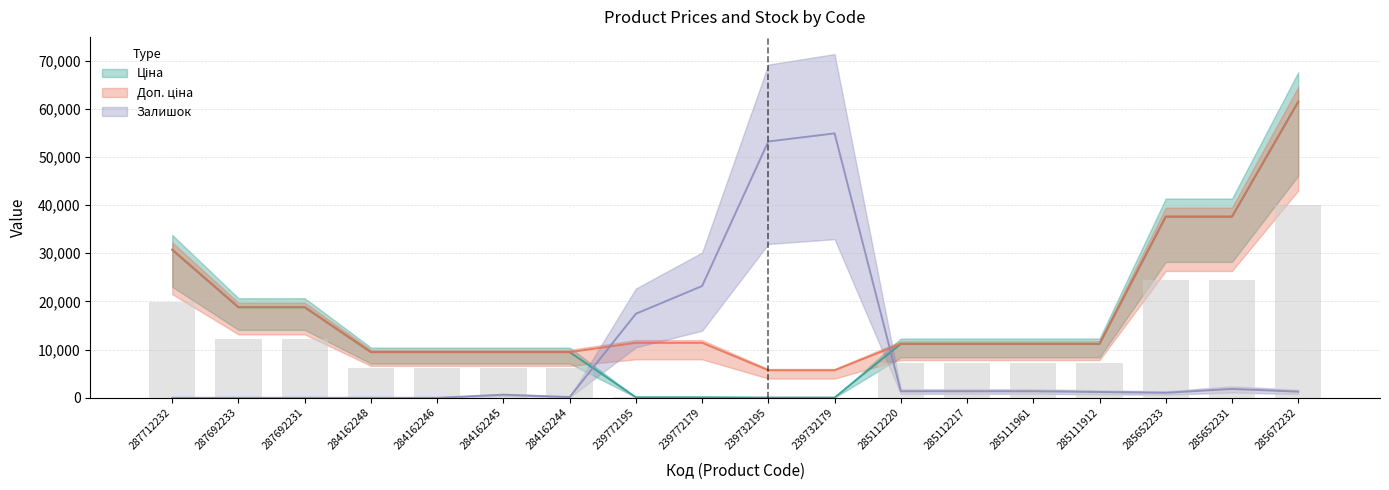

How many values in the Залишок series are below 1280?

9